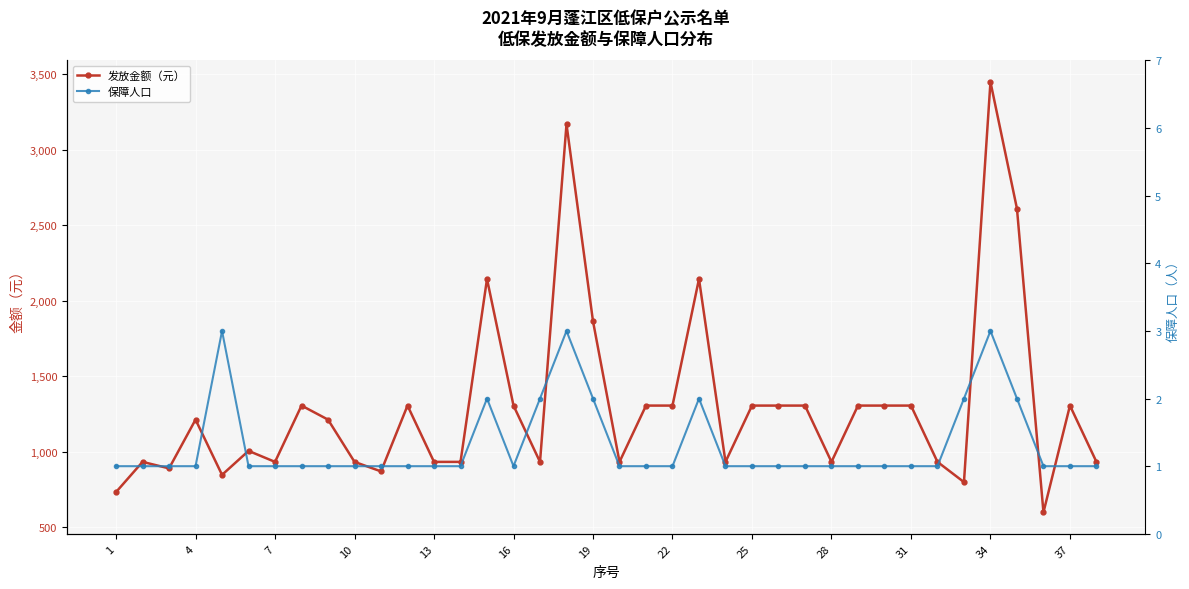

How many lines are shown in the chart?

2